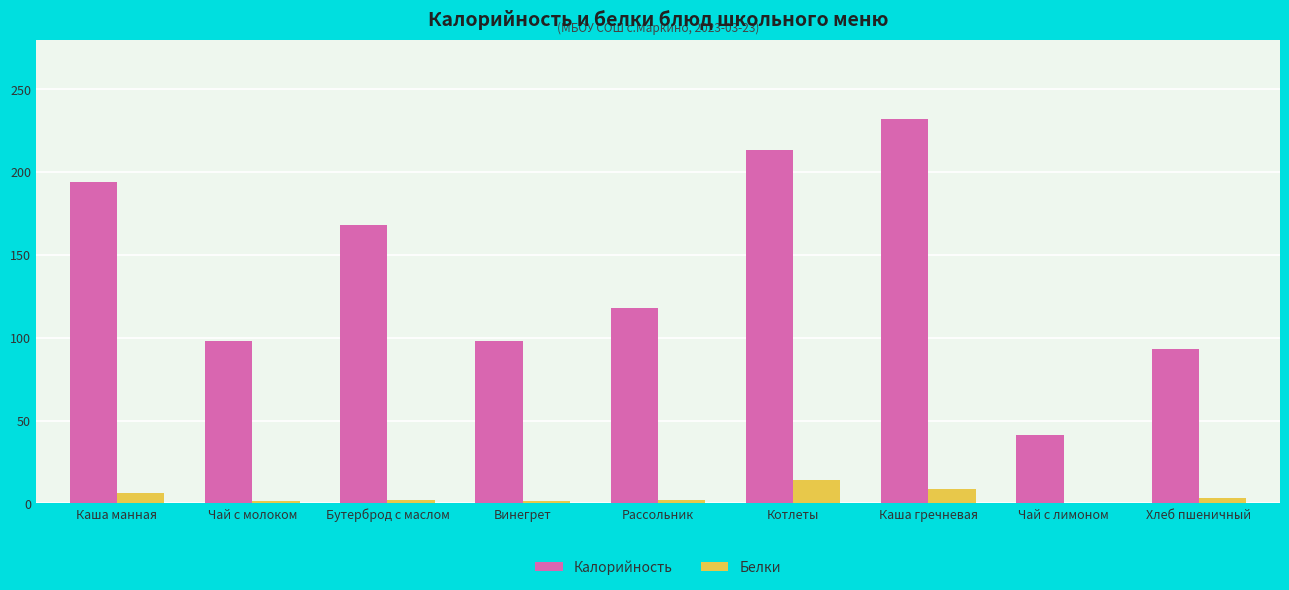

What is the total value across all series at Каша гречневая?

240.8